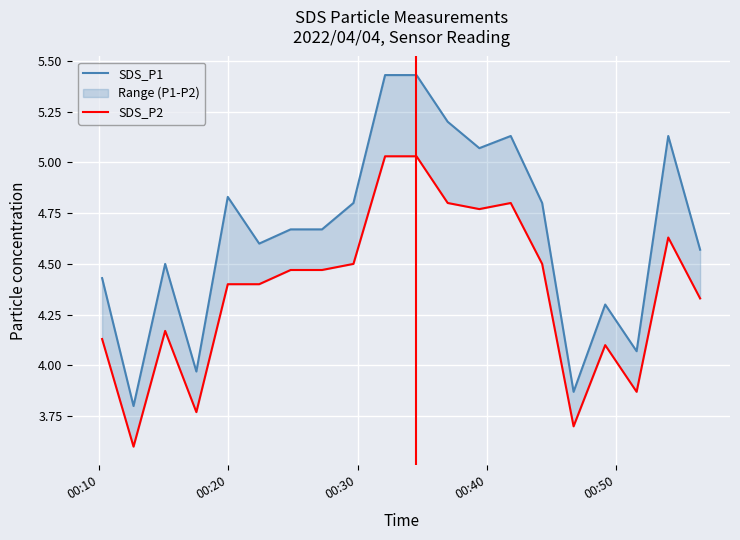

Is the value of SDS_P1 at 5 greater than the value of SDS_P2 at 8?

Yes